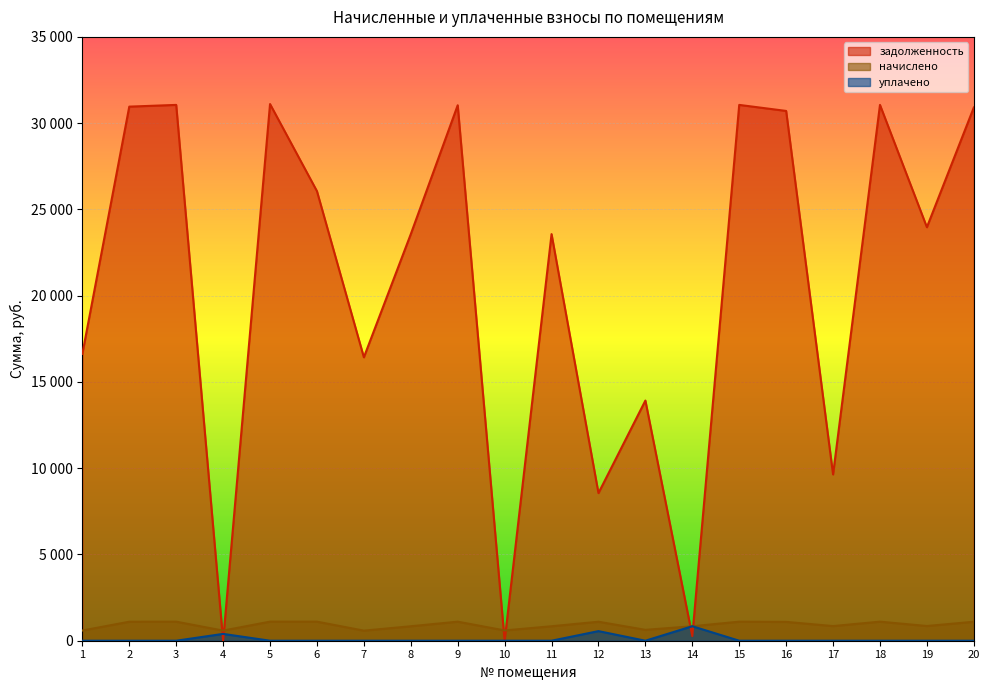

Is it true that задолженность equals 18501.9 at 9?

False